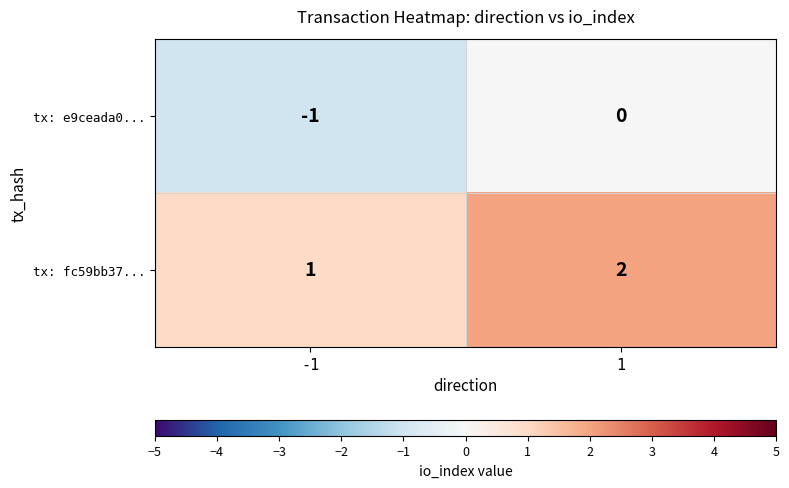

Reading left to right, what are all the values shown in this chart?

tx: e9ceada0...: -1=-1	1=0
tx: fc59bb37...: -1=1	1=2